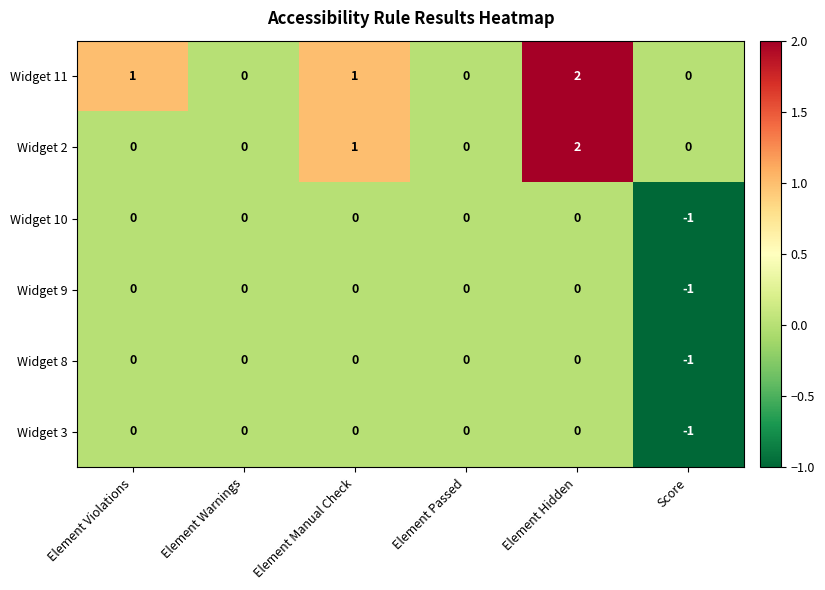

The Widget 10 series shows 0 at Element Passed. True or false?

True